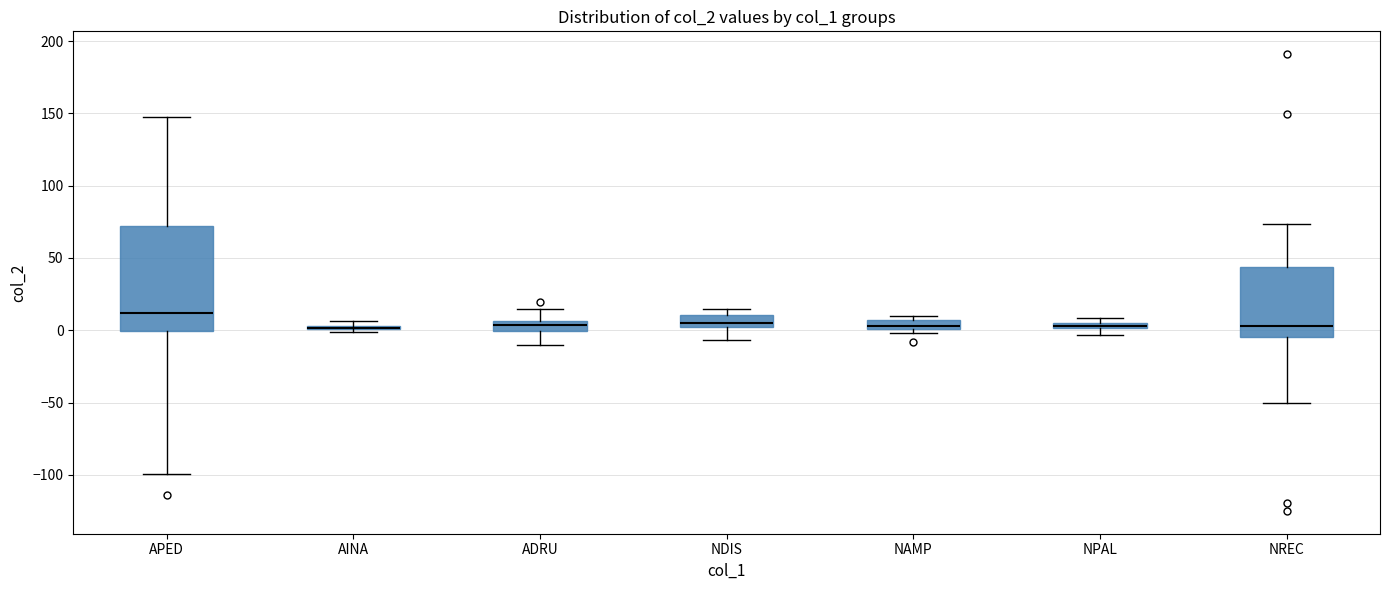

Which box is the tallest, from its lower edge to its upper edge?

APED